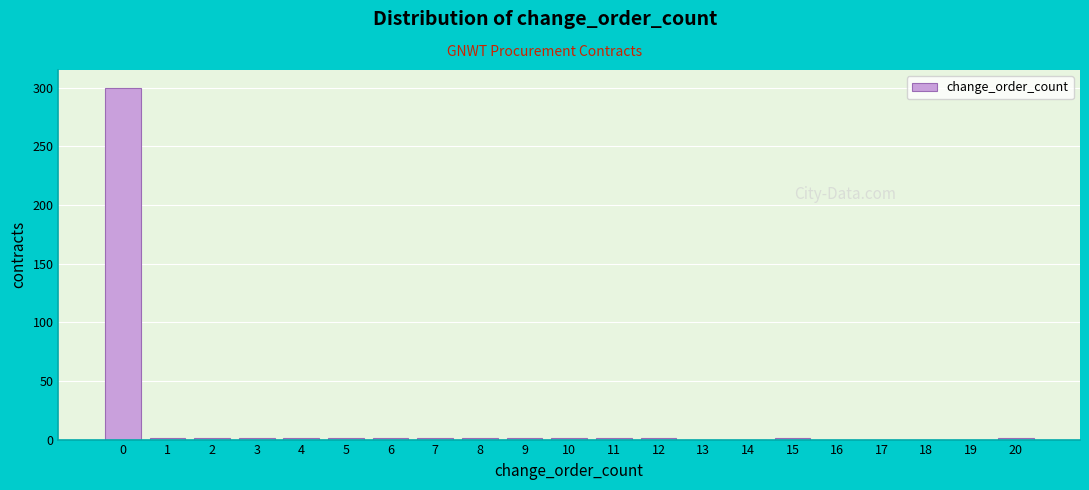

What is the maximum value shown in the chart?

300